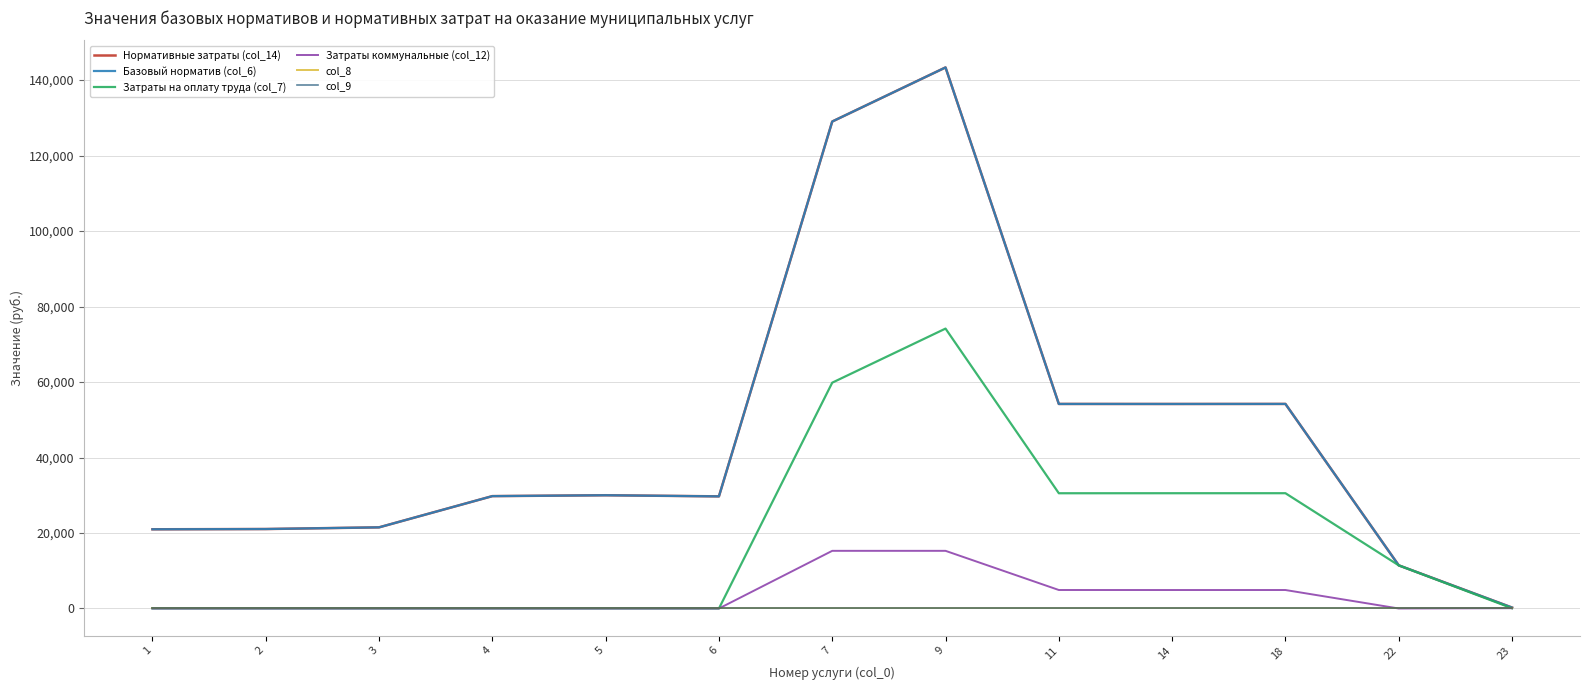

Does the chart have visible grid lines?

Yes